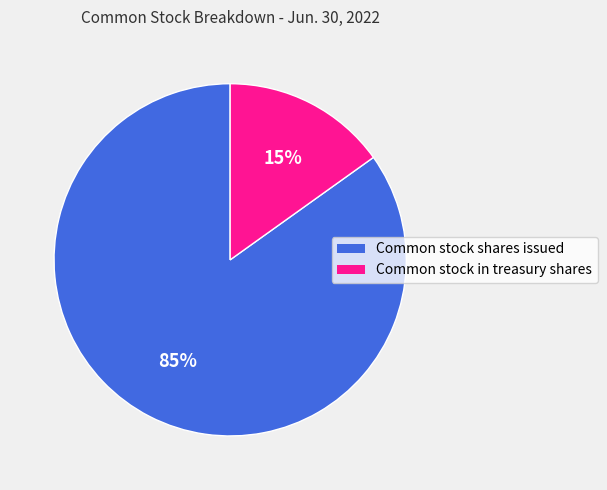

To the nearest percent, what percentage of the pie is Common stock in treasury shares?

15%